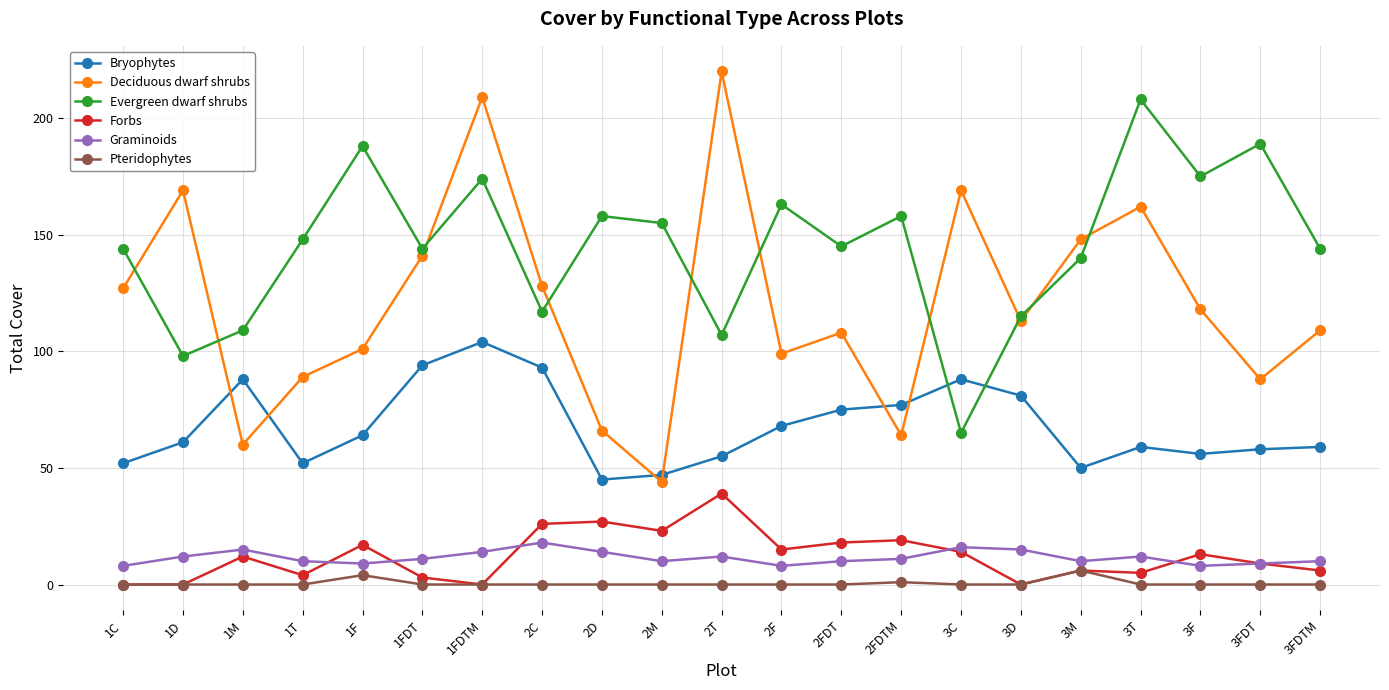

What is the sum of all Pteridophytes values?

11